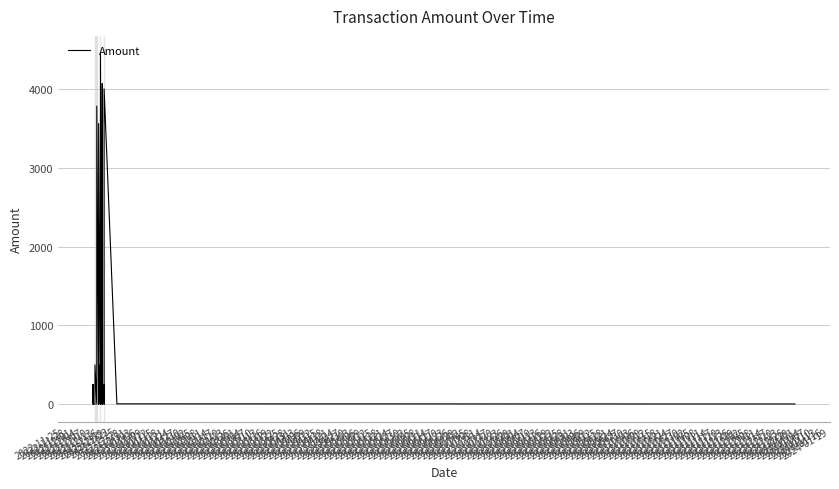

How many data points are above 21?

19